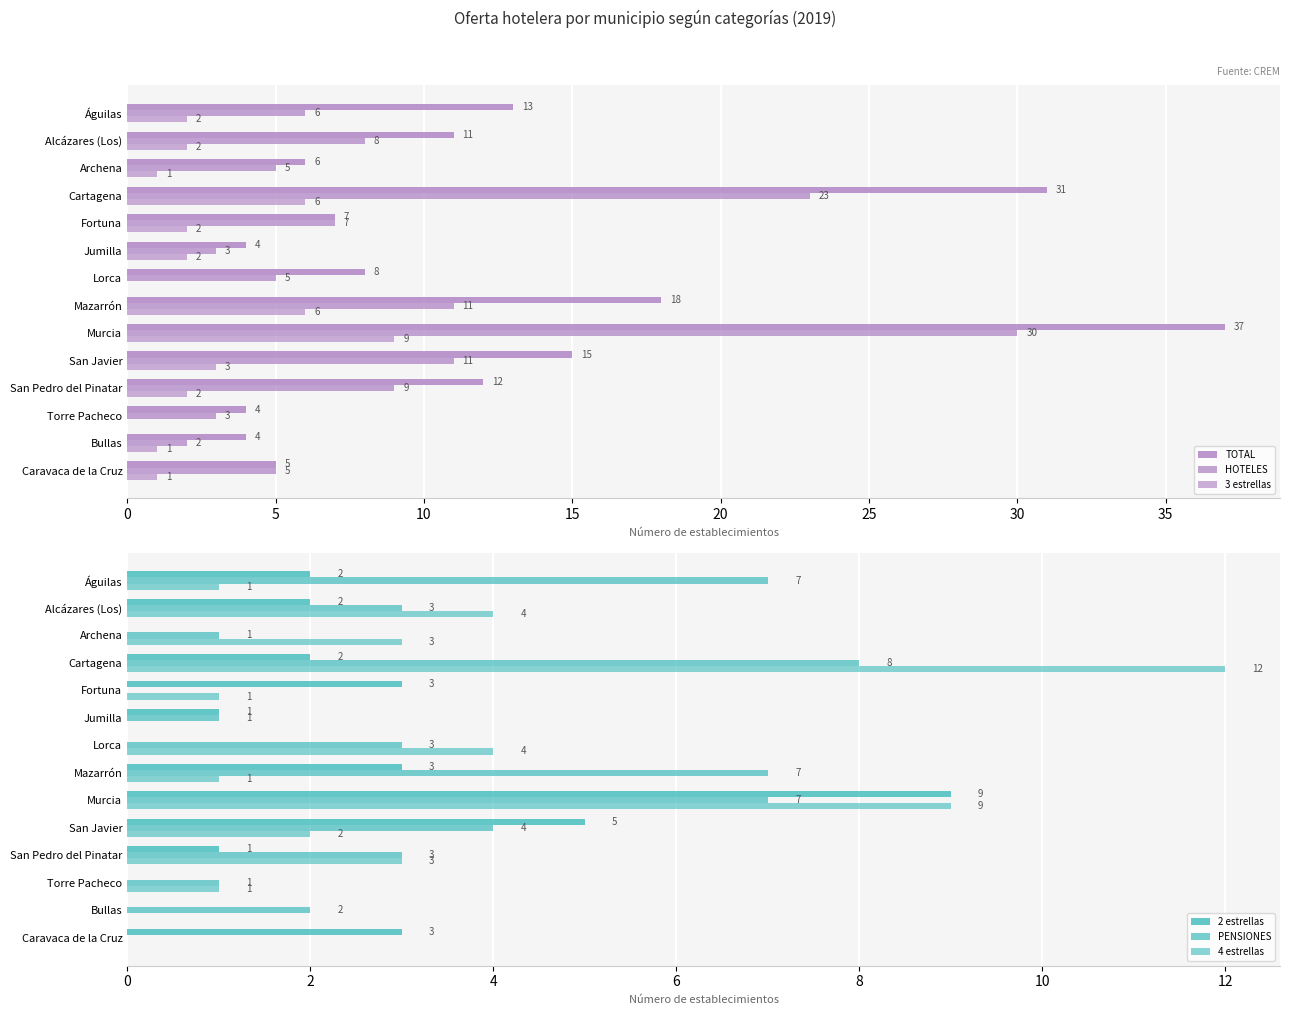

Which series changed the most between Lorca and Caravaca de la Cruz?

4 estrellas